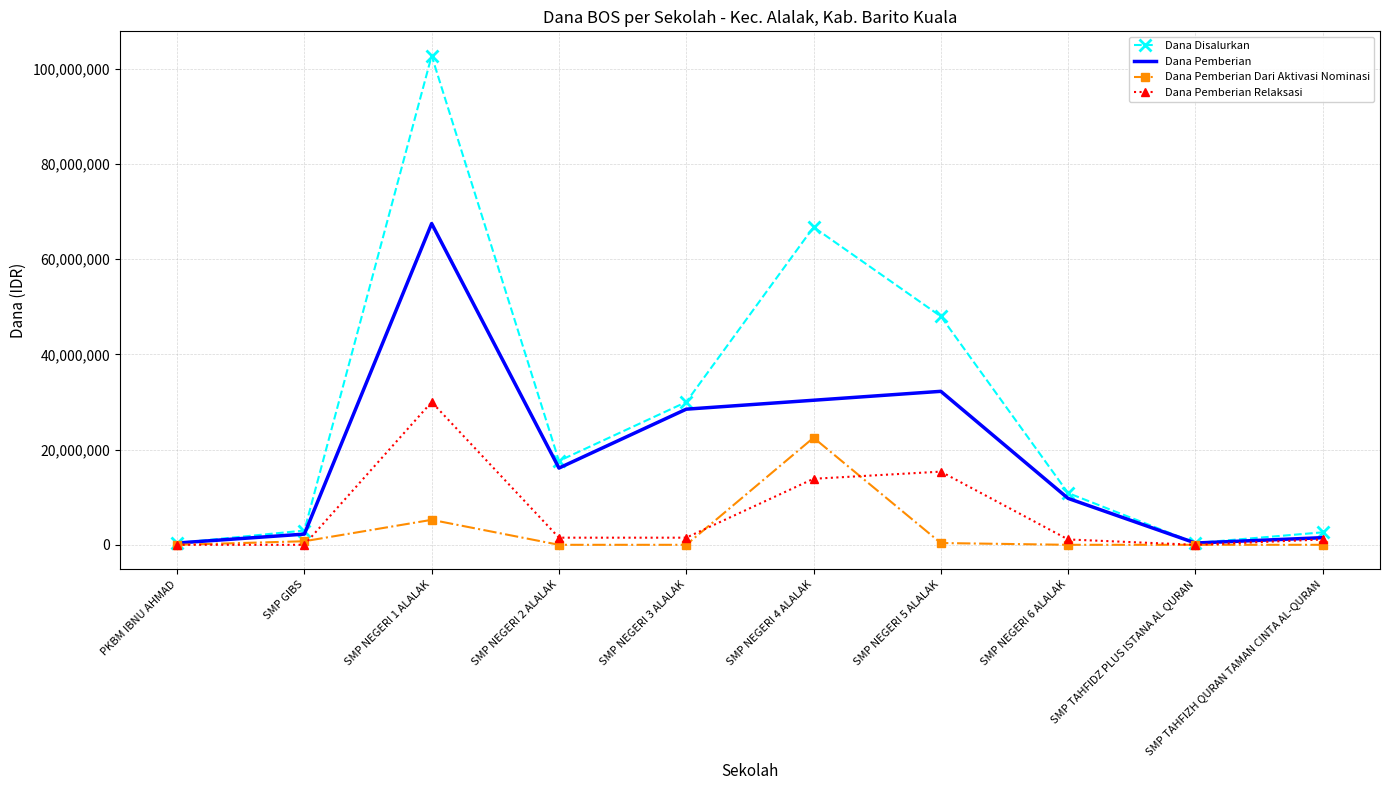

What position from the right is SMP TAHFIDZ PLUS ISTANA AL QURAN?

2